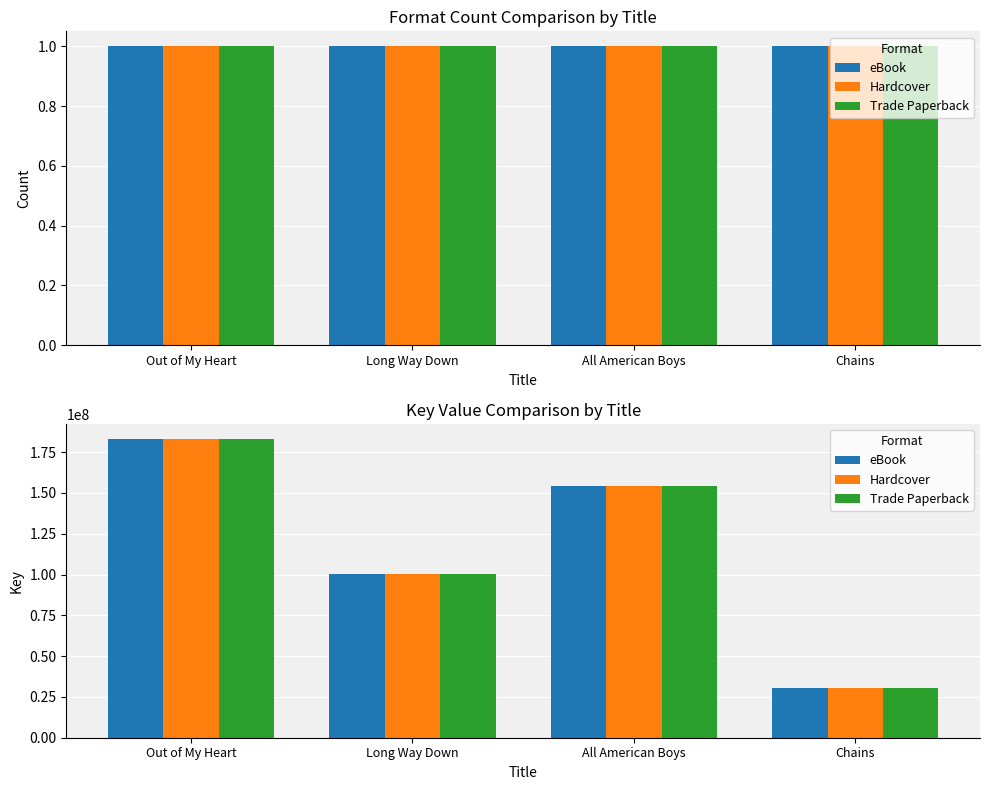

How many data points in Hardcover are above 154558184?

1